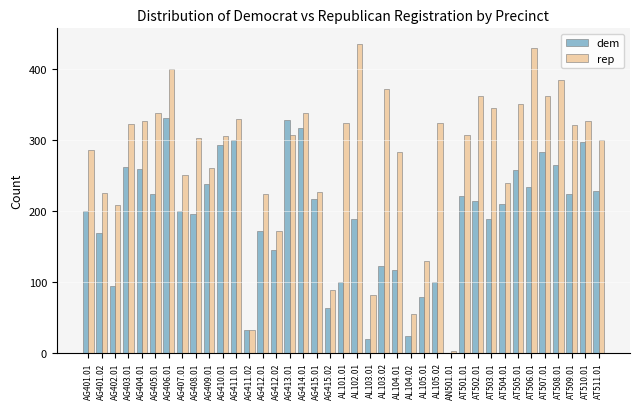

What is the difference between the dem values at AT506.01 and AG411.01?

67